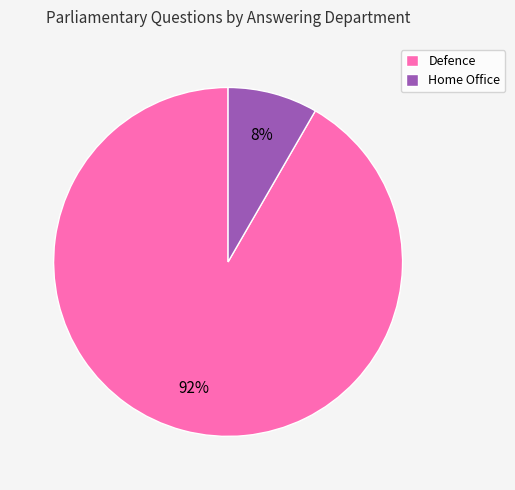

Which category accounts for the majority?

Defence